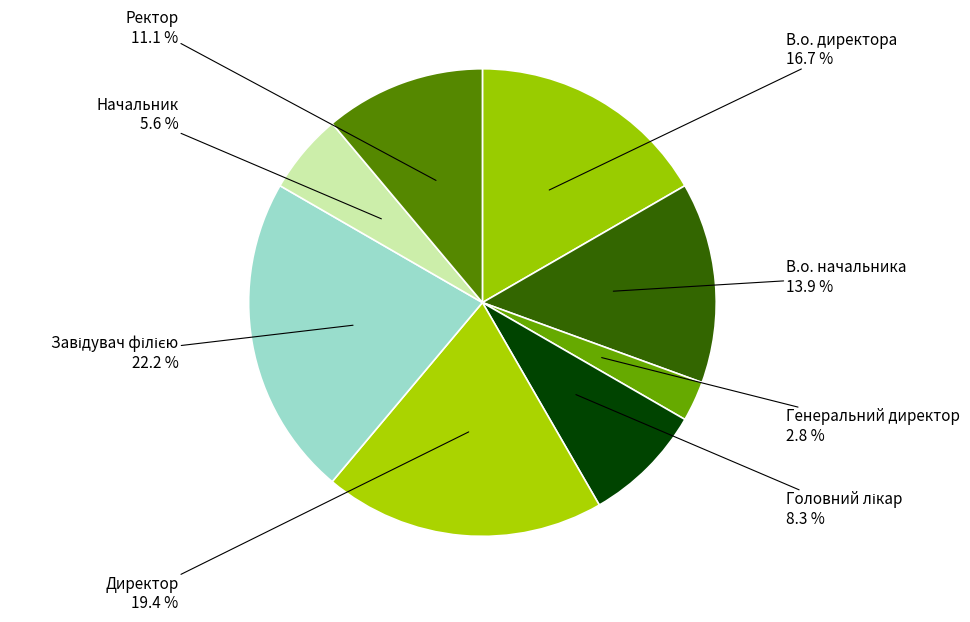

Count the number of slices in the pie.

8